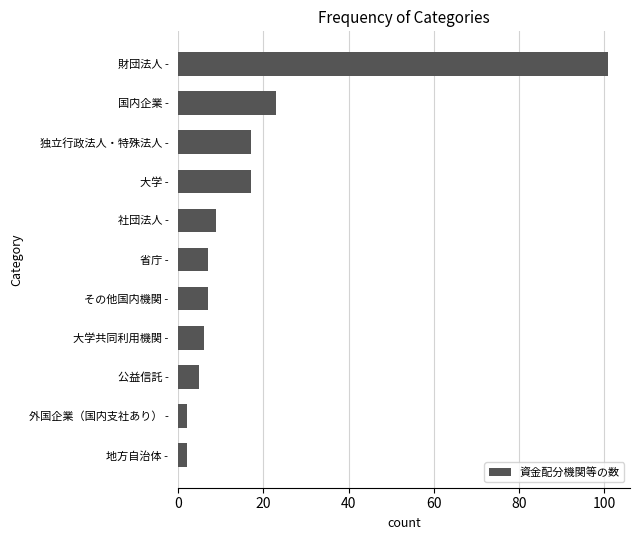

What is the greatest value displayed?

101